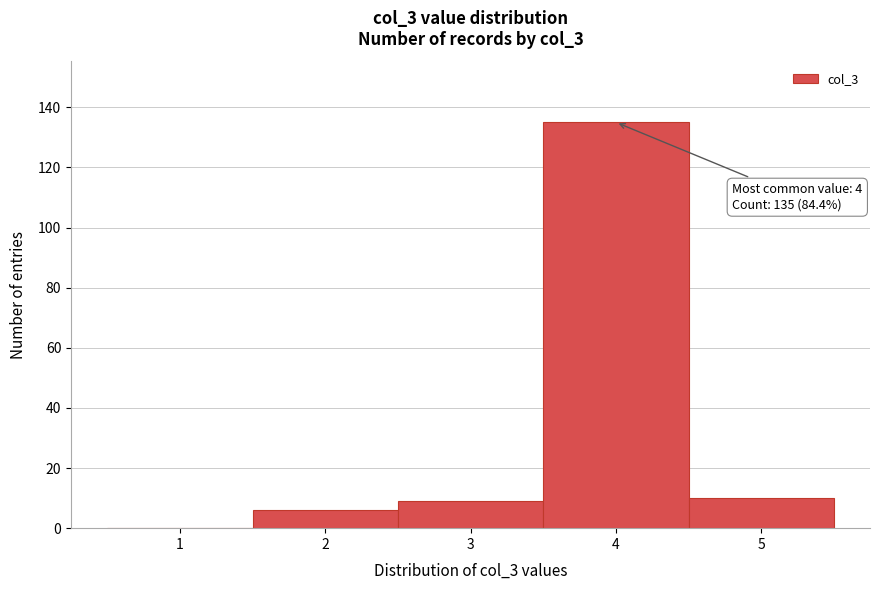

Which range on the x-axis has the tallest bar?

3.5 to 4.5